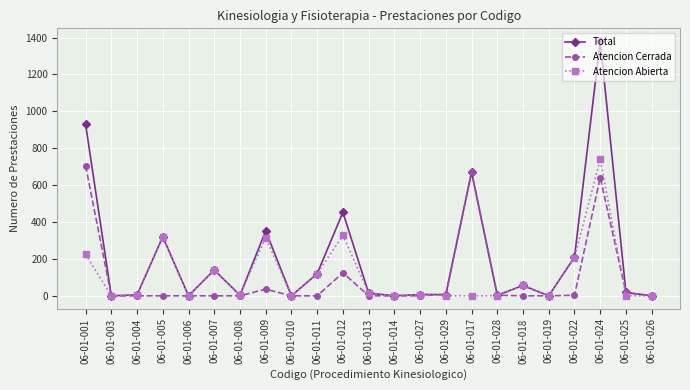

Is it true that Atencion Abierta equals 0 at 06-01-003?

True